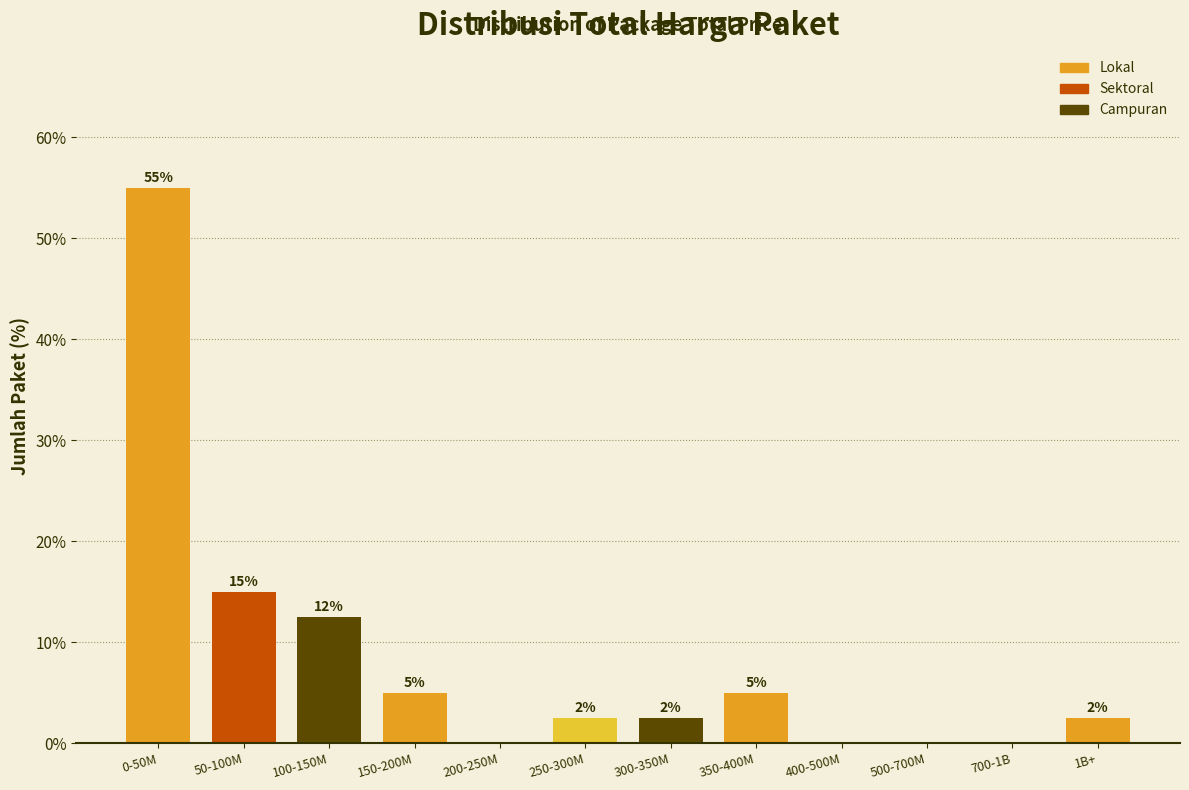

Which has a higher value, 200-250M or 0-50M?

0-50M